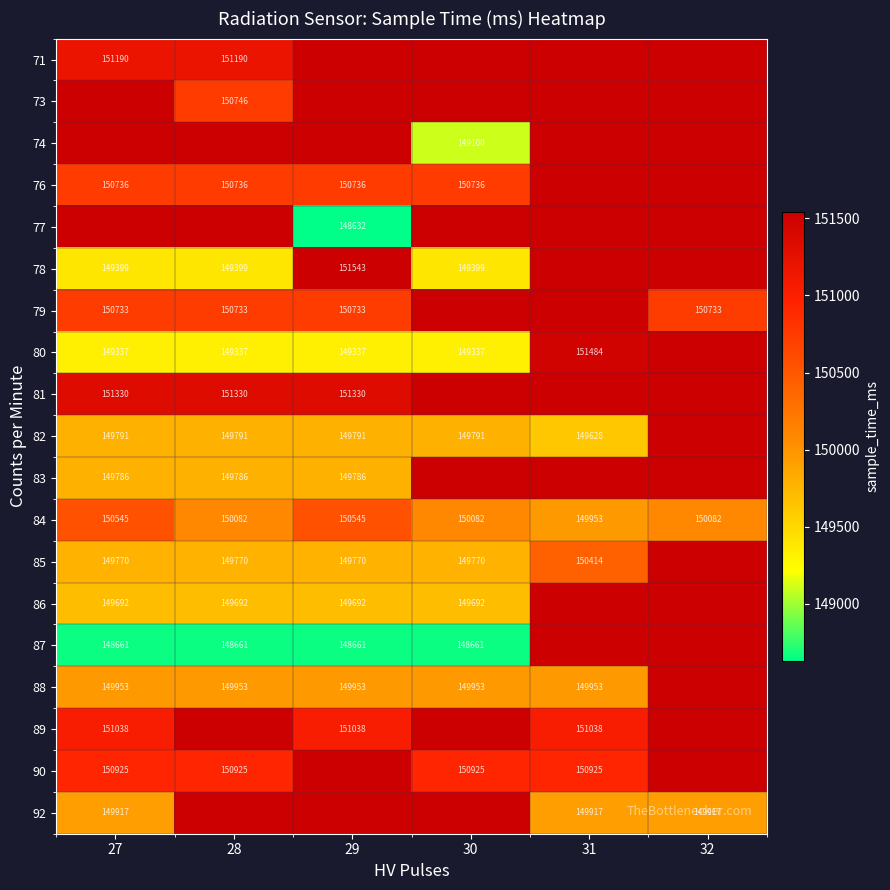

The 76 series shows 150736 at 28. True or false?

True